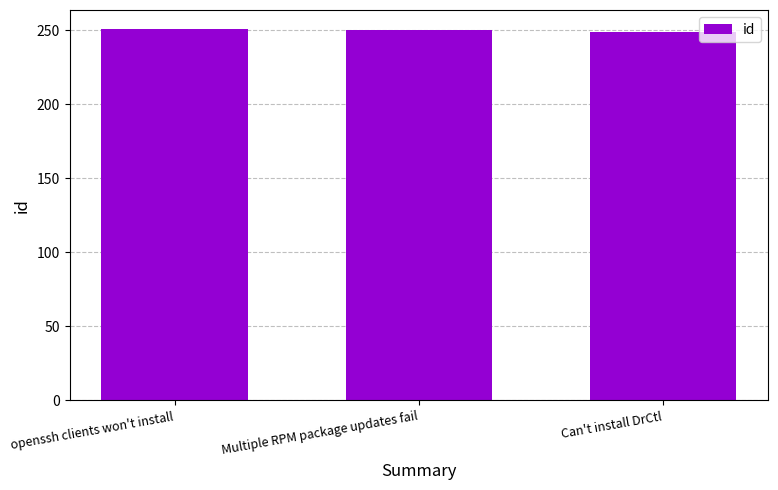

What is the greatest value displayed?

251